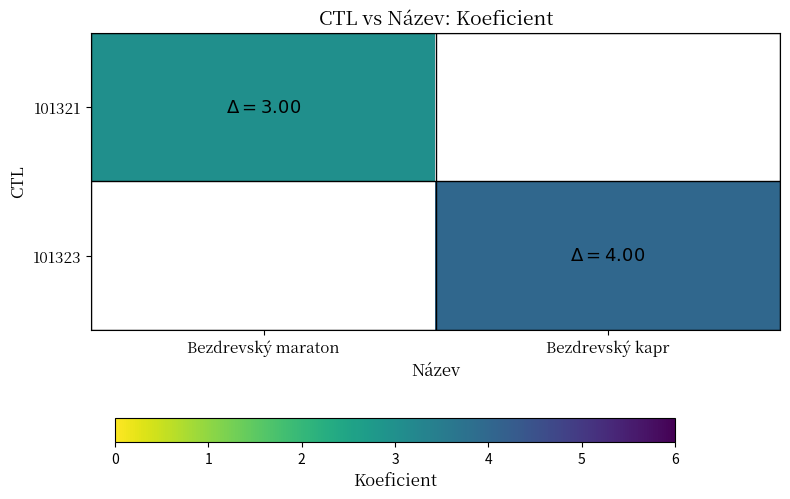

Rank the categories by 101323 value from lowest to highest.

Bezdrevský maraton, Bezdrevský kapr